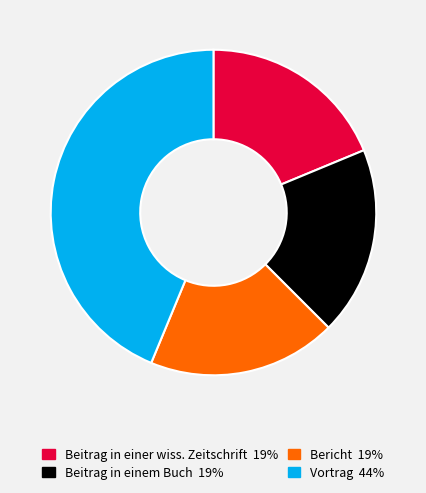

Do Beitrag in einer wiss. Zeitschrift and Bericht together represent more than half of the pie?

No